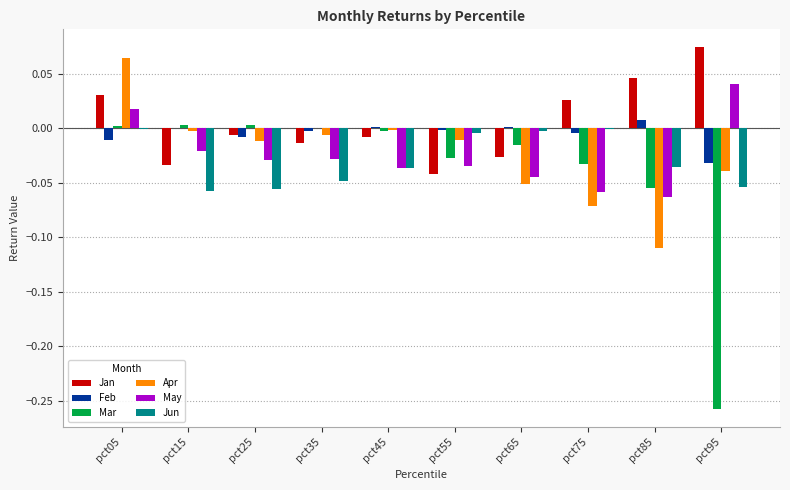

Which label corresponds to the largest value in the chart?

pct95